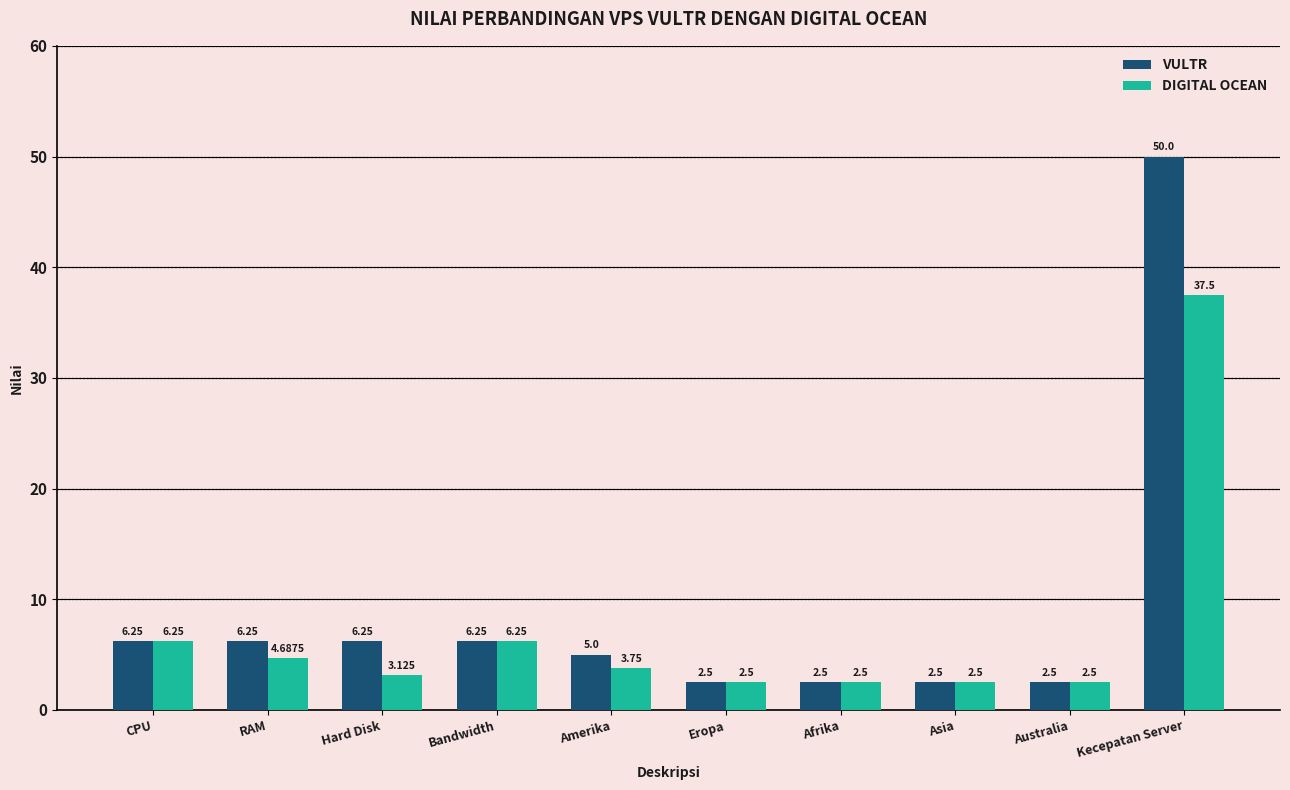

Which series has the largest range (max minus min)?

VULTR